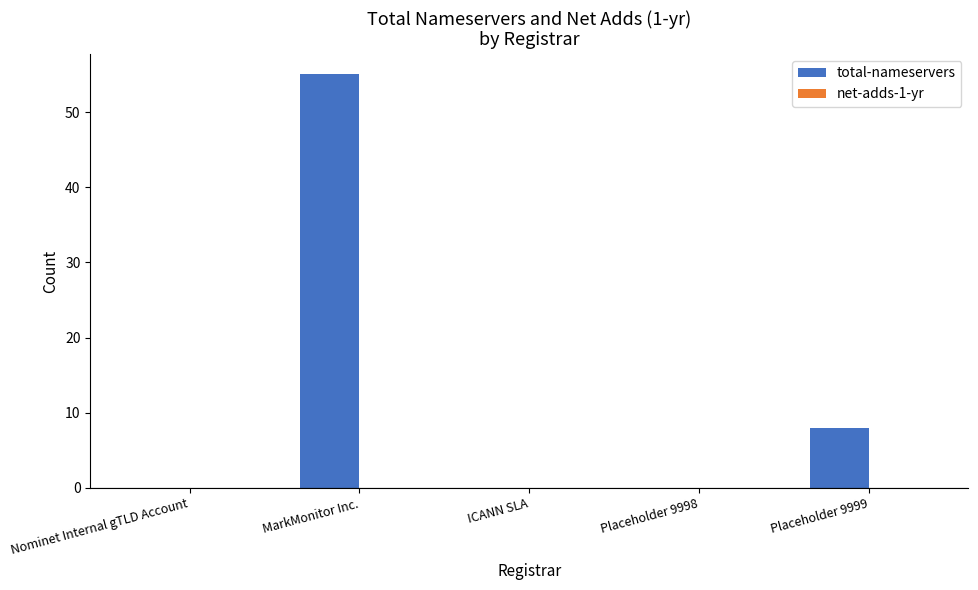

Reading left to right, what are all the values shown in this chart?

Nominet Internal gTLD Account=0	MarkMonitor Inc.=55	ICANN SLA=0	Placeholder 9998=0	Placeholder 9999=8